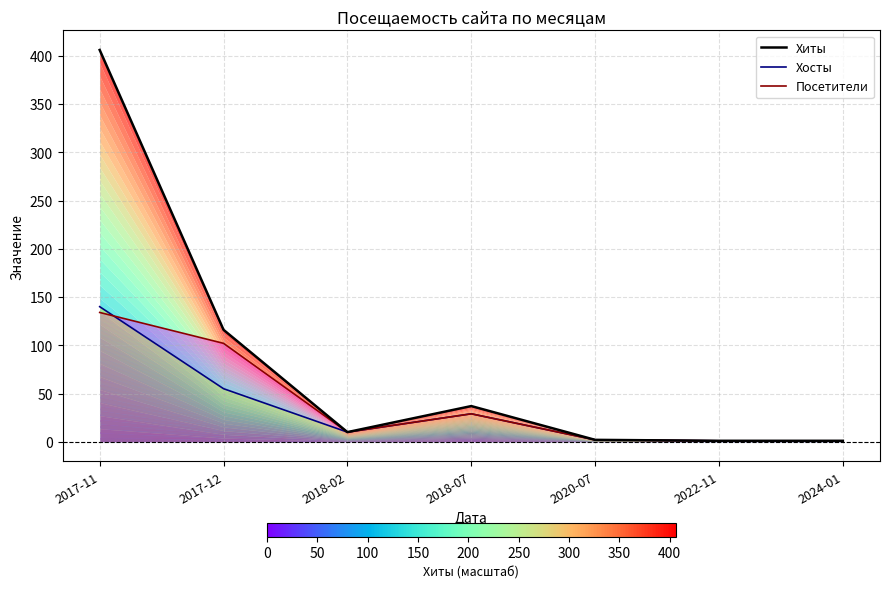

Which series has the largest total across all categories?

Хиты